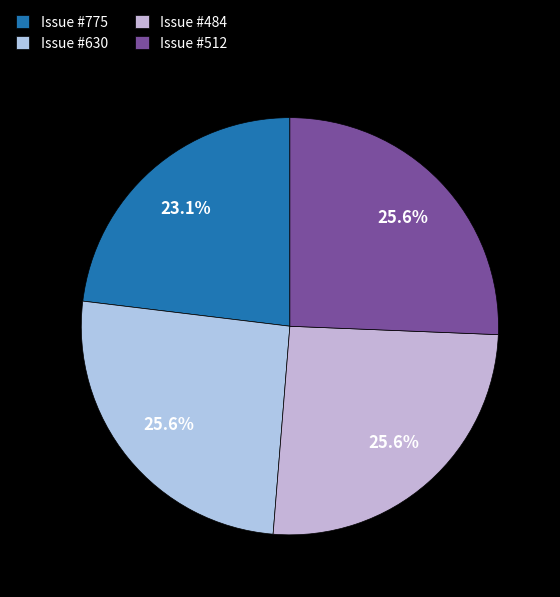

How many segments does this pie chart have?

4